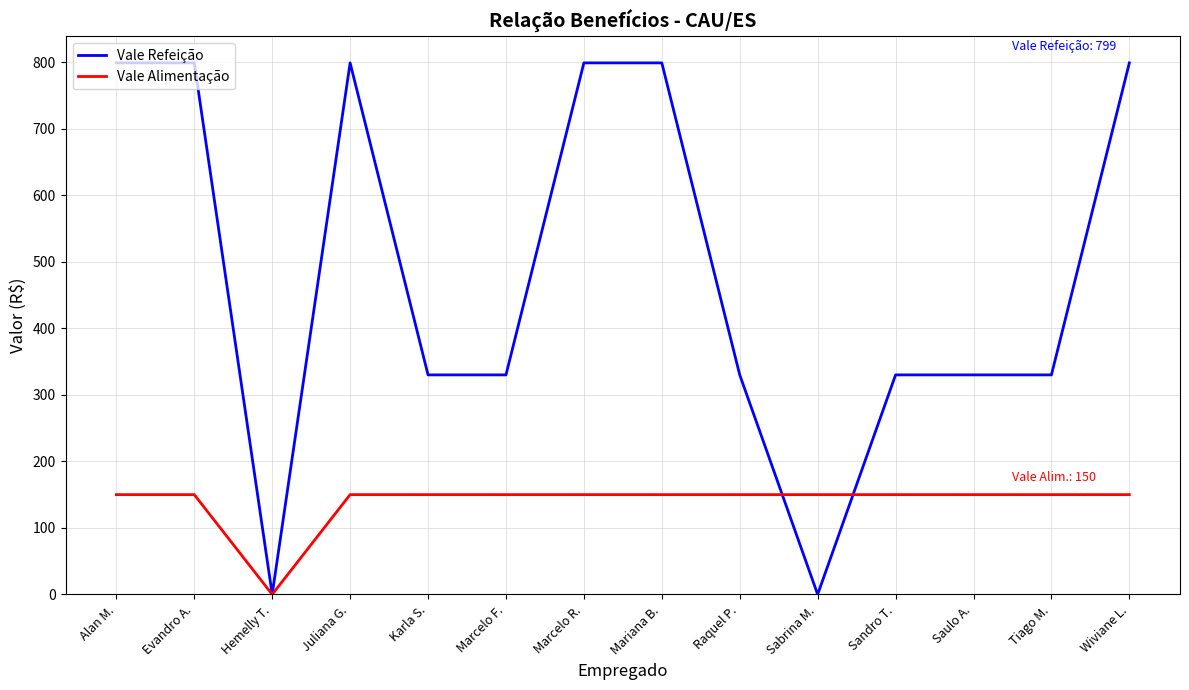

Which category has the lowest value in the Vale Alimentação series?

Hemelly T.